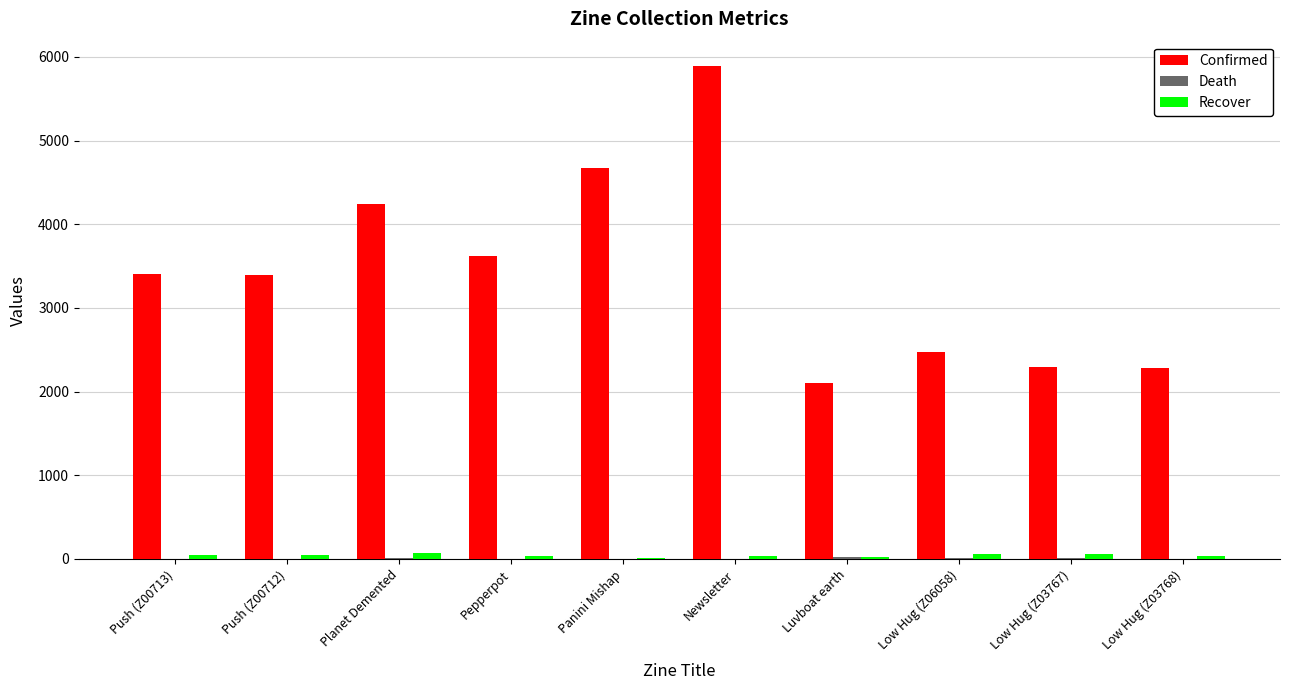

Does the chart contain stacked bars?

No